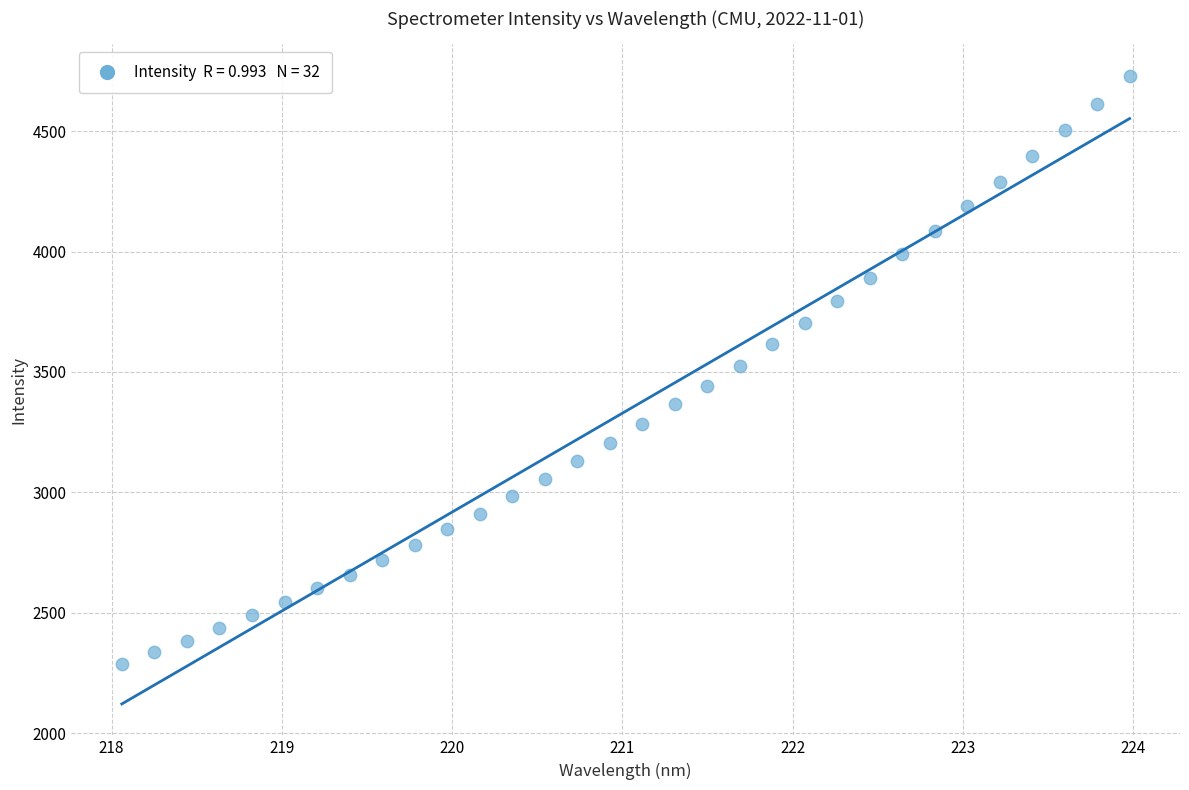

What is the range of Y values (max minus min)?

2445.0